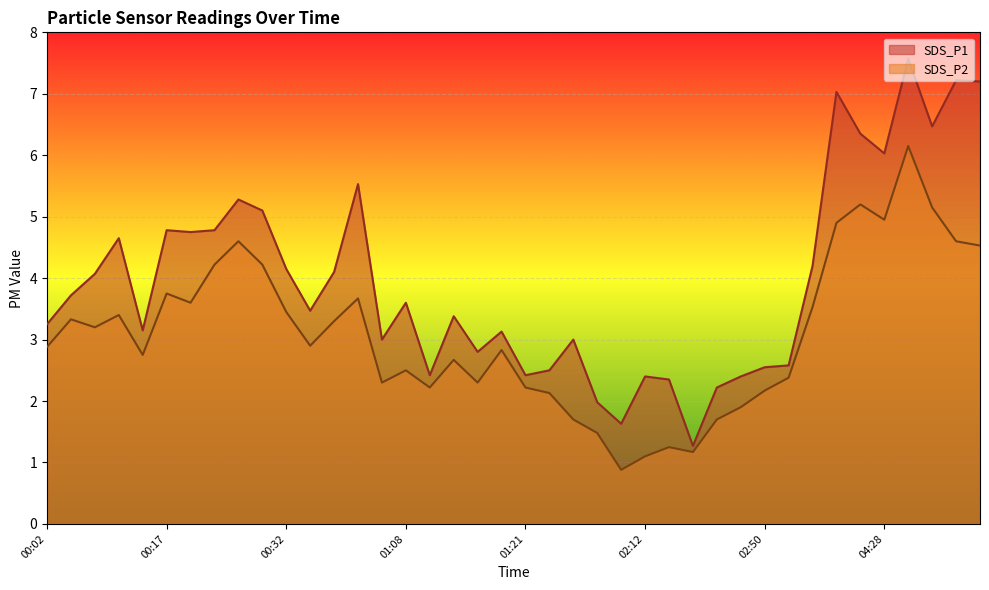

What is the total value across all series at 00:17?

8.5